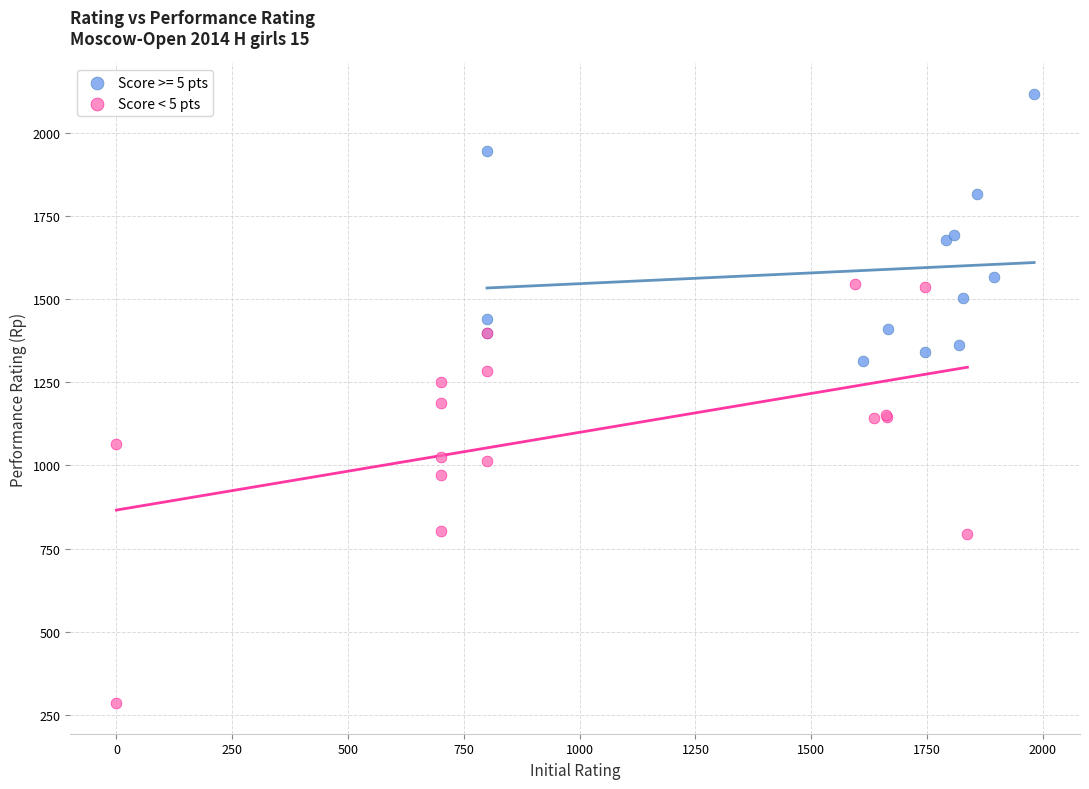

Which series contains the lowest Y value?

Score < 5 pts